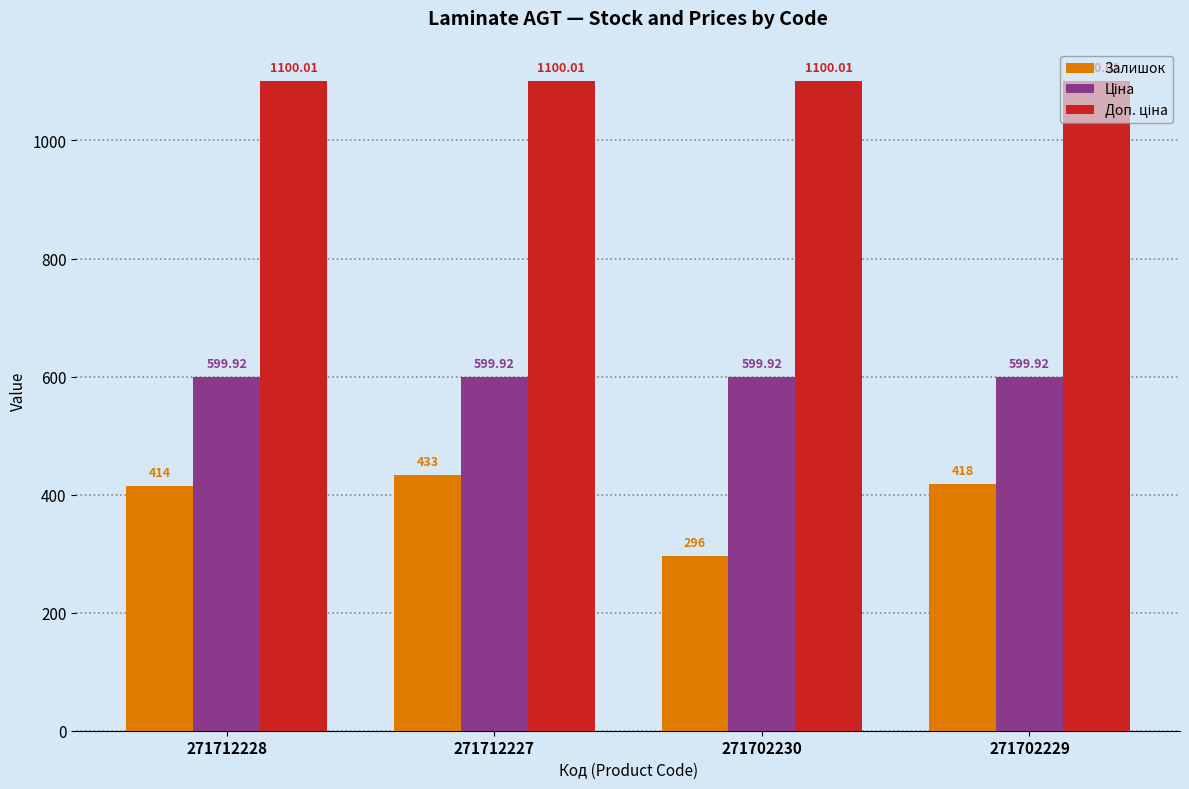

What is the difference between the highest and lowest values at 271712228?

686.0